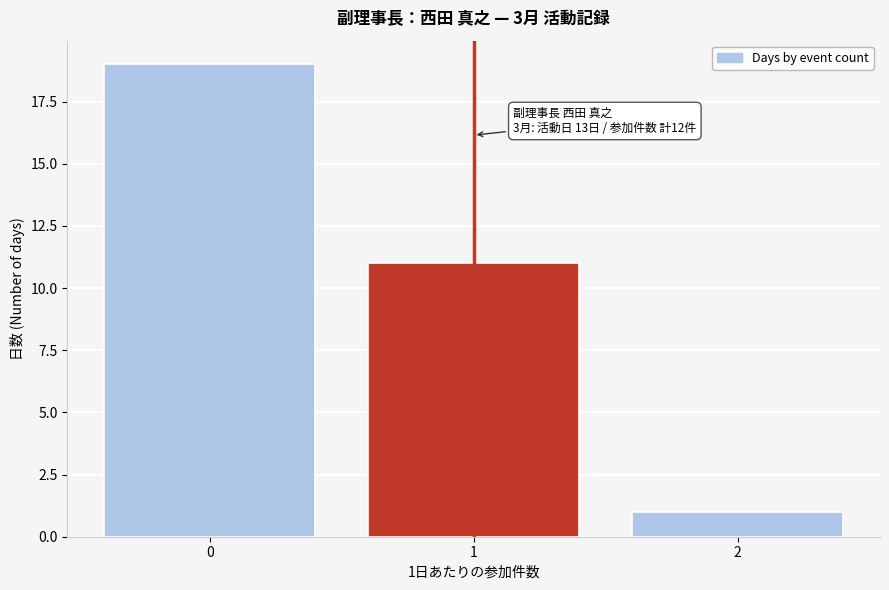

Reading right to left, transcribe all the data shown in this chart.

1	11	19